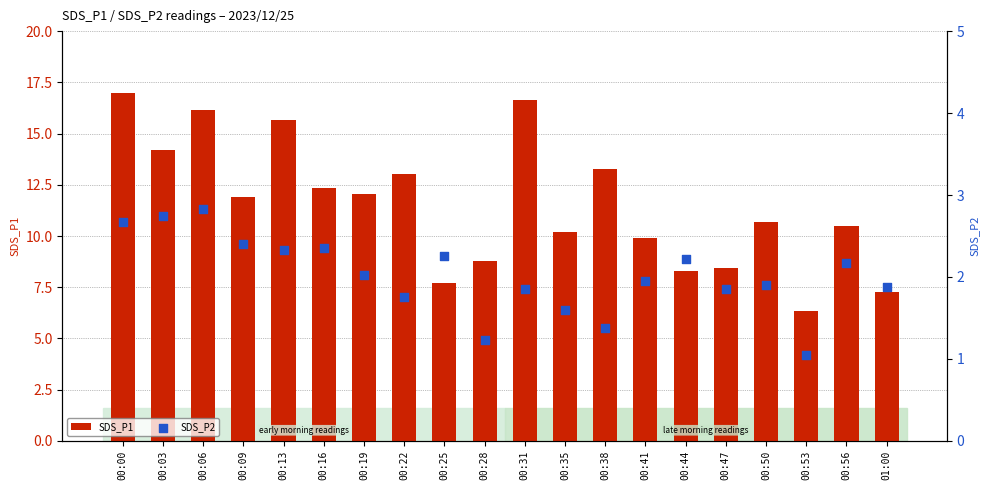

Is the value of SDS_P1 at 00:09 greater than the value of SDS_P2 at 00:44?

Yes